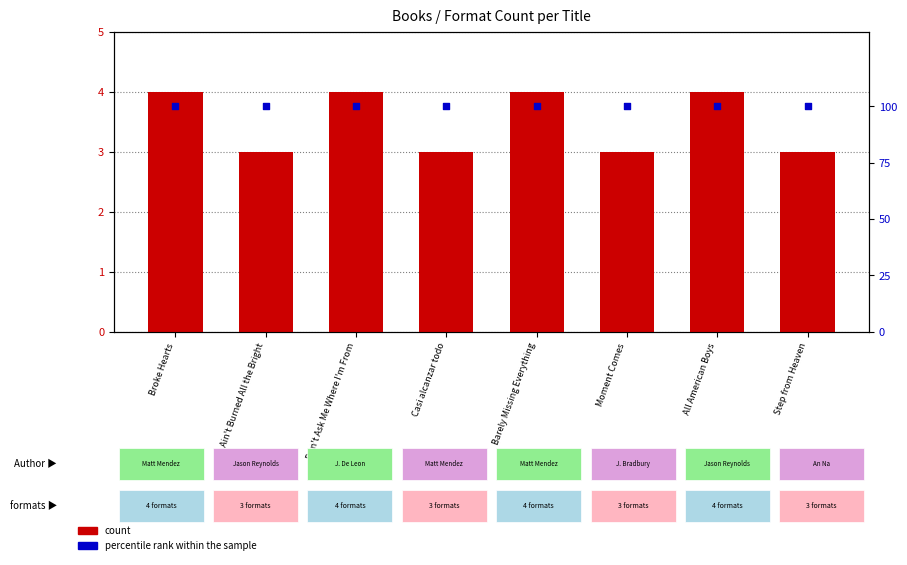

Which series contains the highest Y value?

percentile rank within the sample